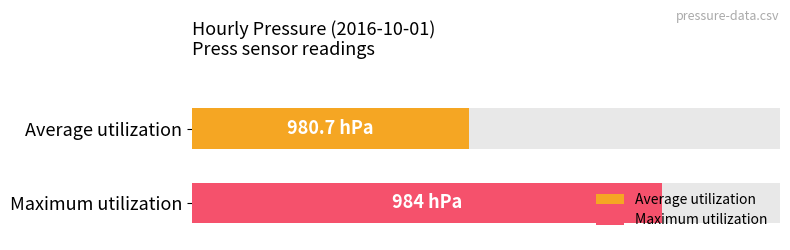

How many series are shown in this chart?

2